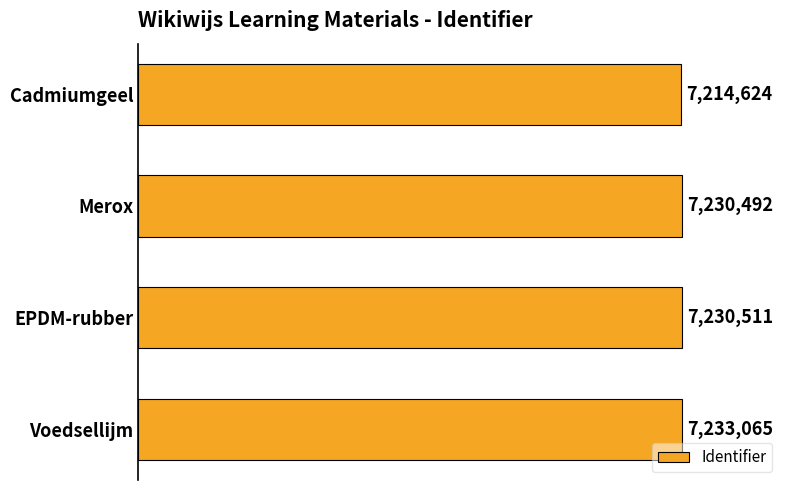

Where does the data first go above 7230511?

Voedsellijm